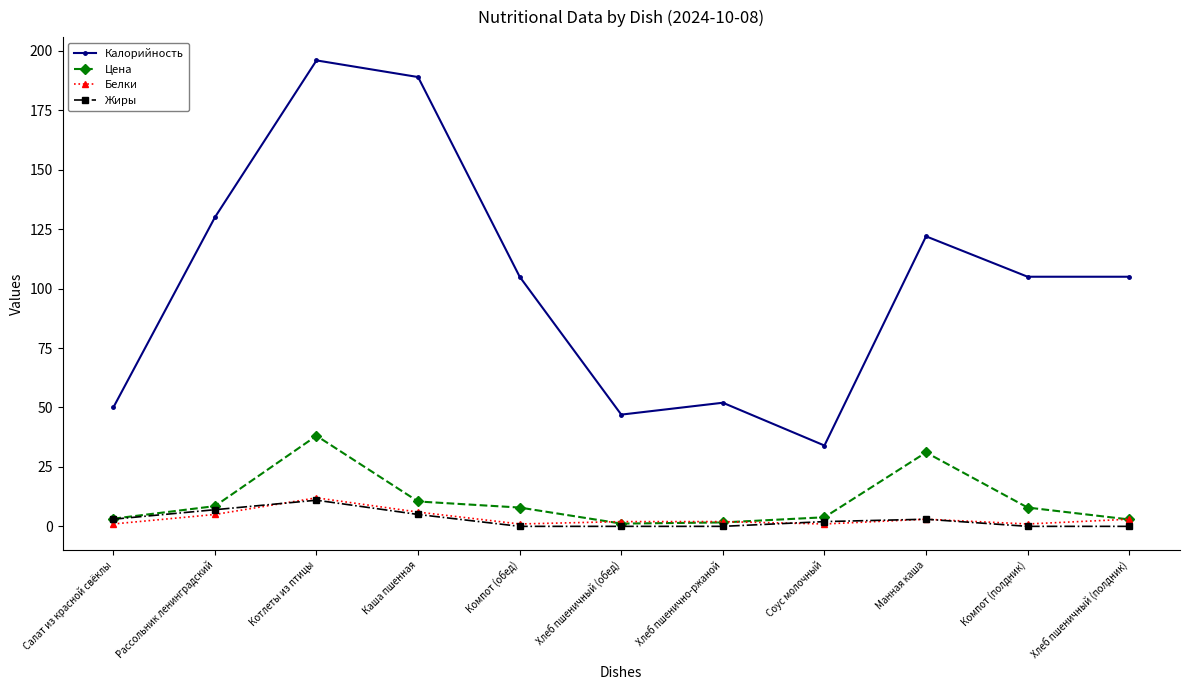

Where is the first local maximum for Калорийность?

Котлеты из птицы